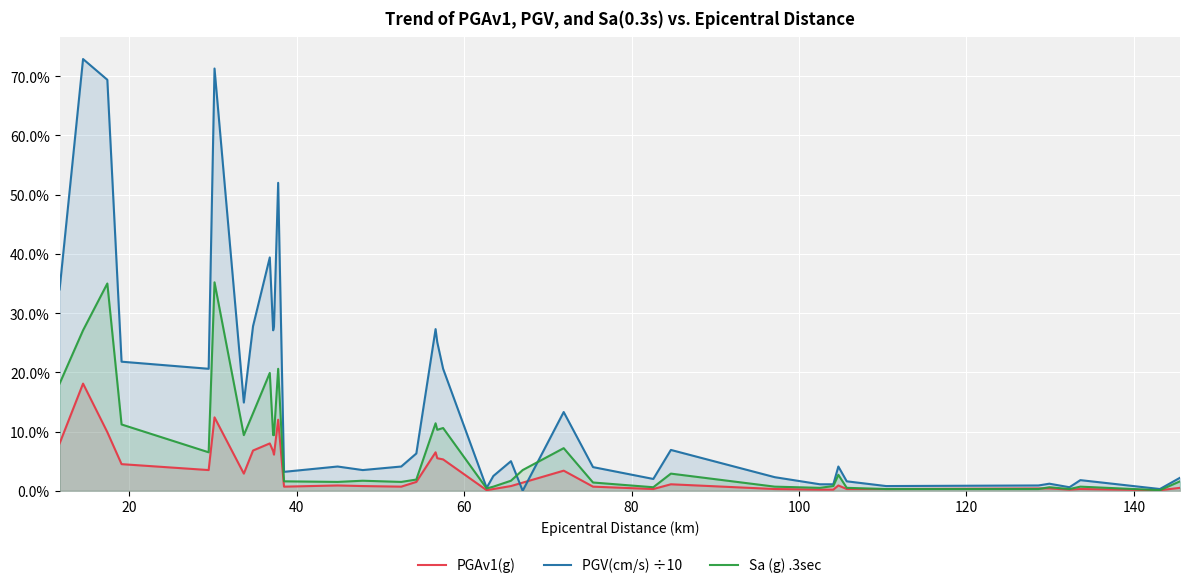

Between which two adjacent categories do PGV(cm/s) and Sa (g) .3sec first intersect?

65.6 and 67.0